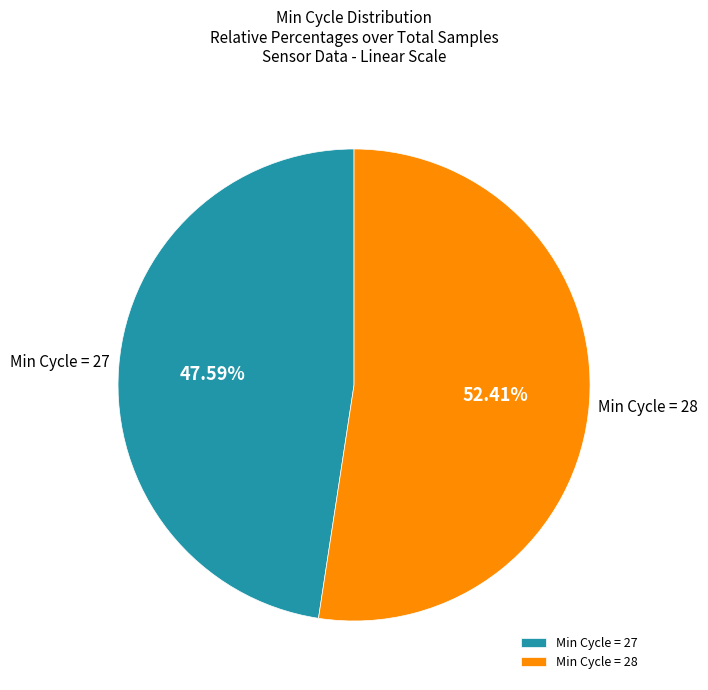

Combined, do Min Cycle = 27 and Min Cycle = 28 account for over 50%?

Yes